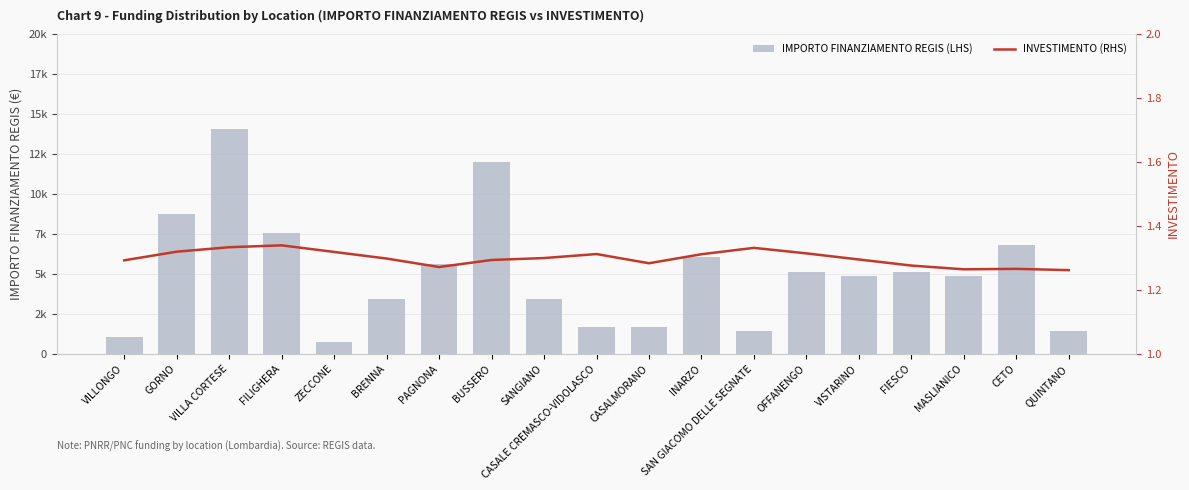

What position from the left is SAN GIACOMO DELLE SEGNATE?

13